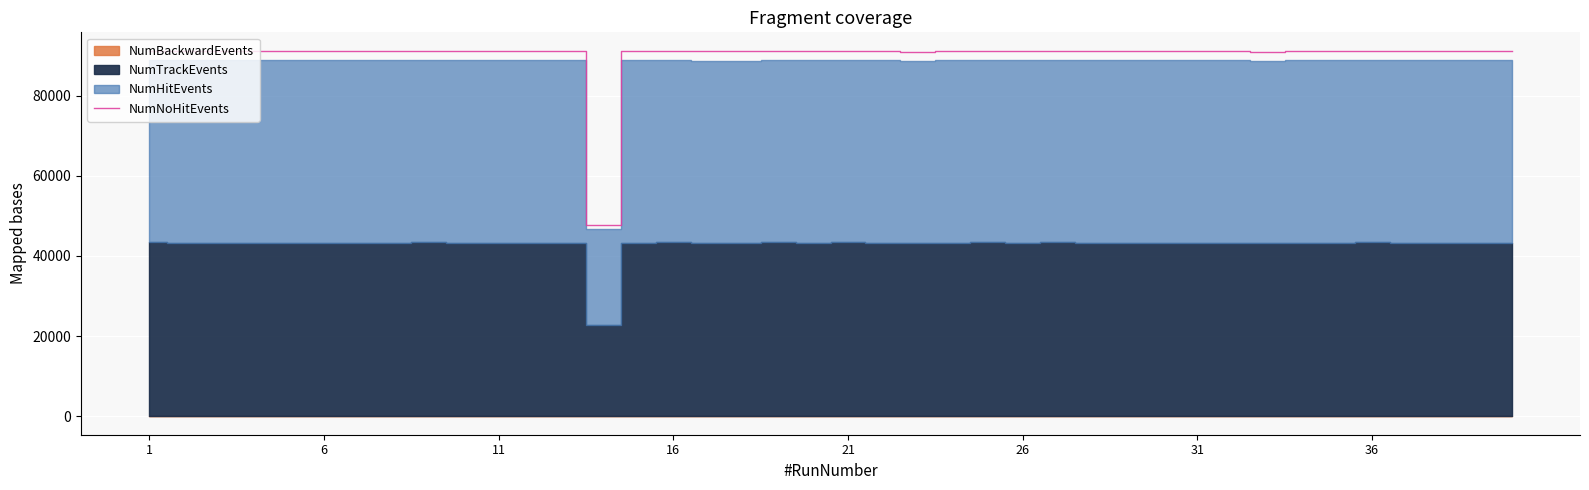

What is the minimum value for NumNoHitEvents?

47833